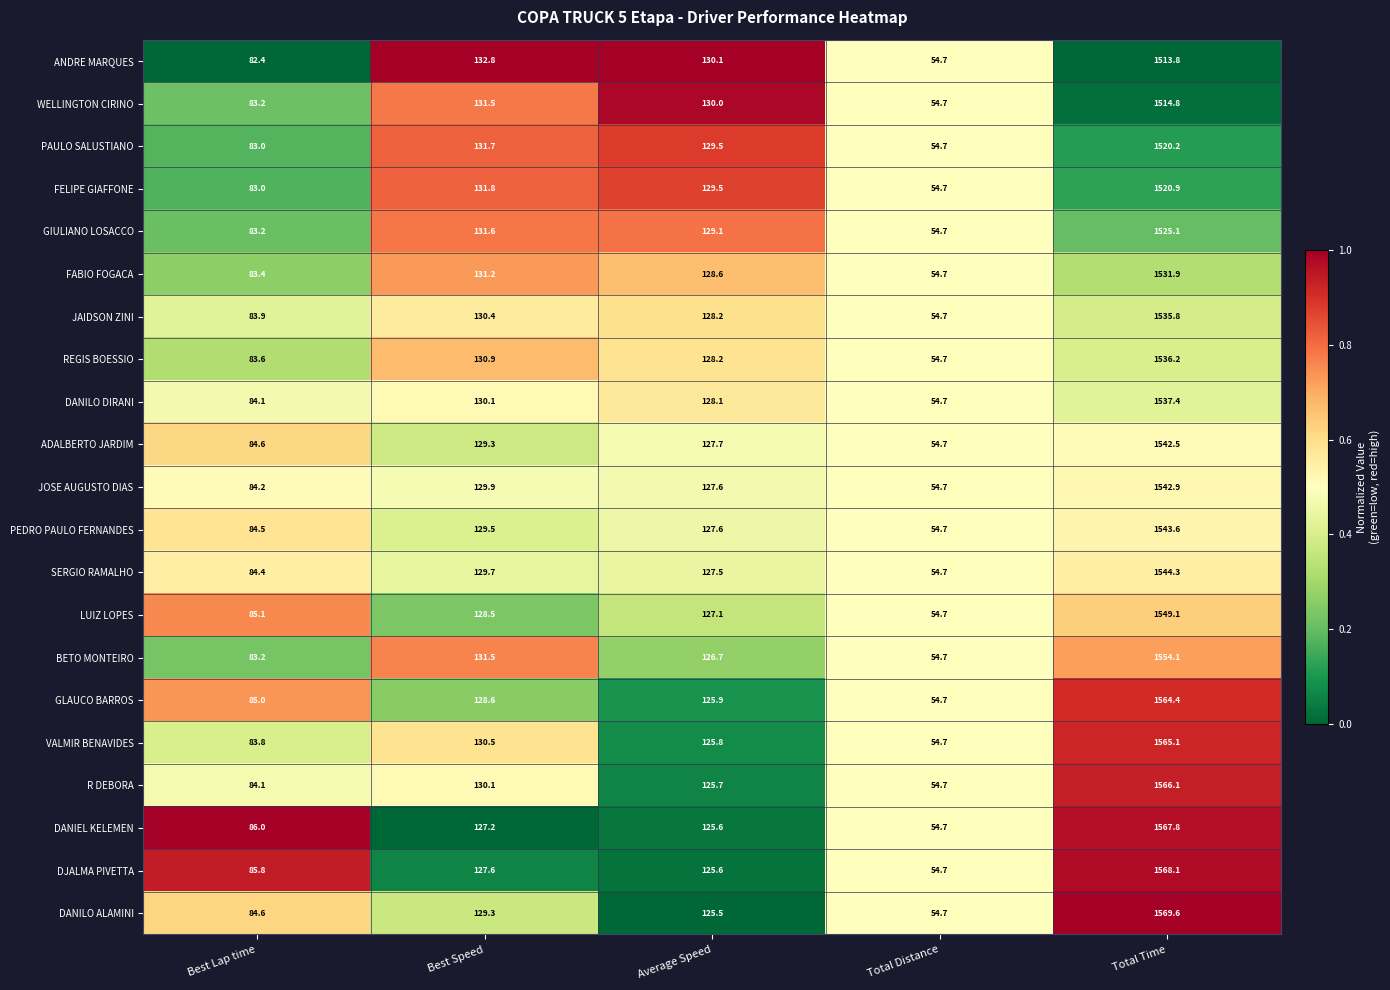

What is the total value across all series at Total Time?

32413.7